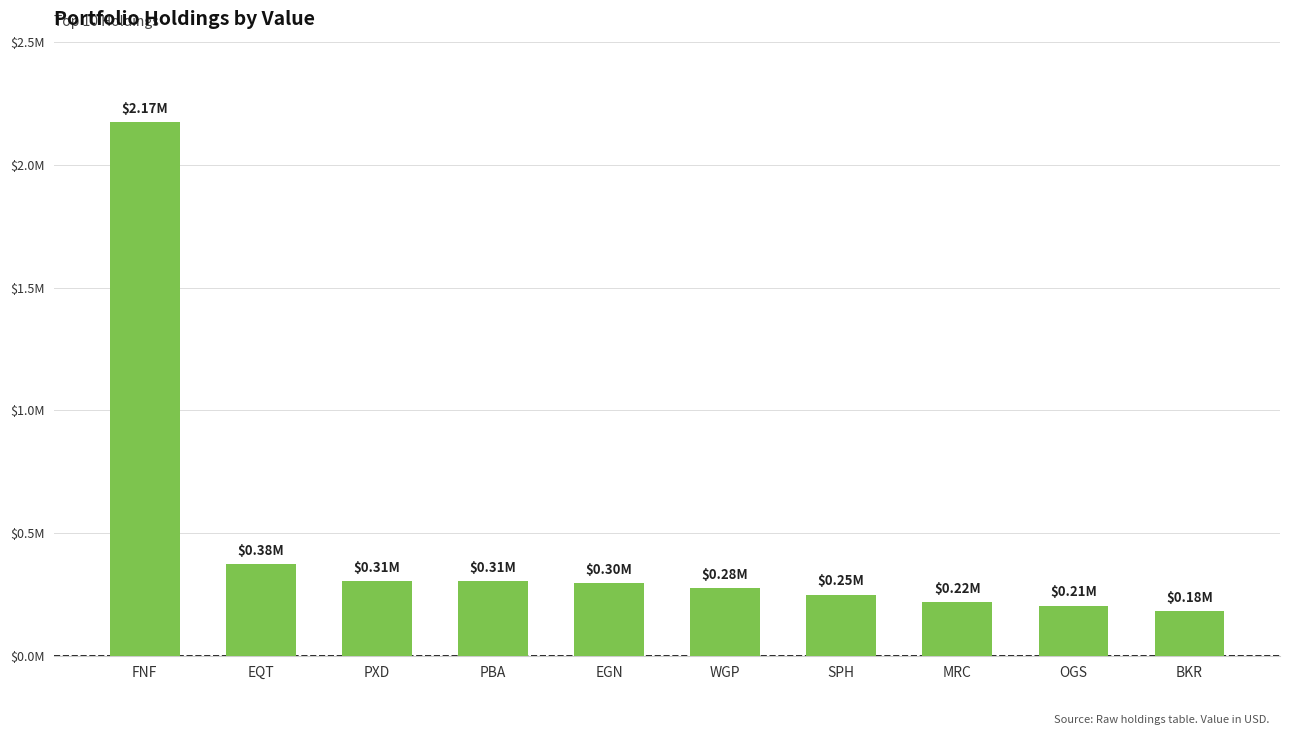

What is the difference between the maximum and minimum values?

1989000